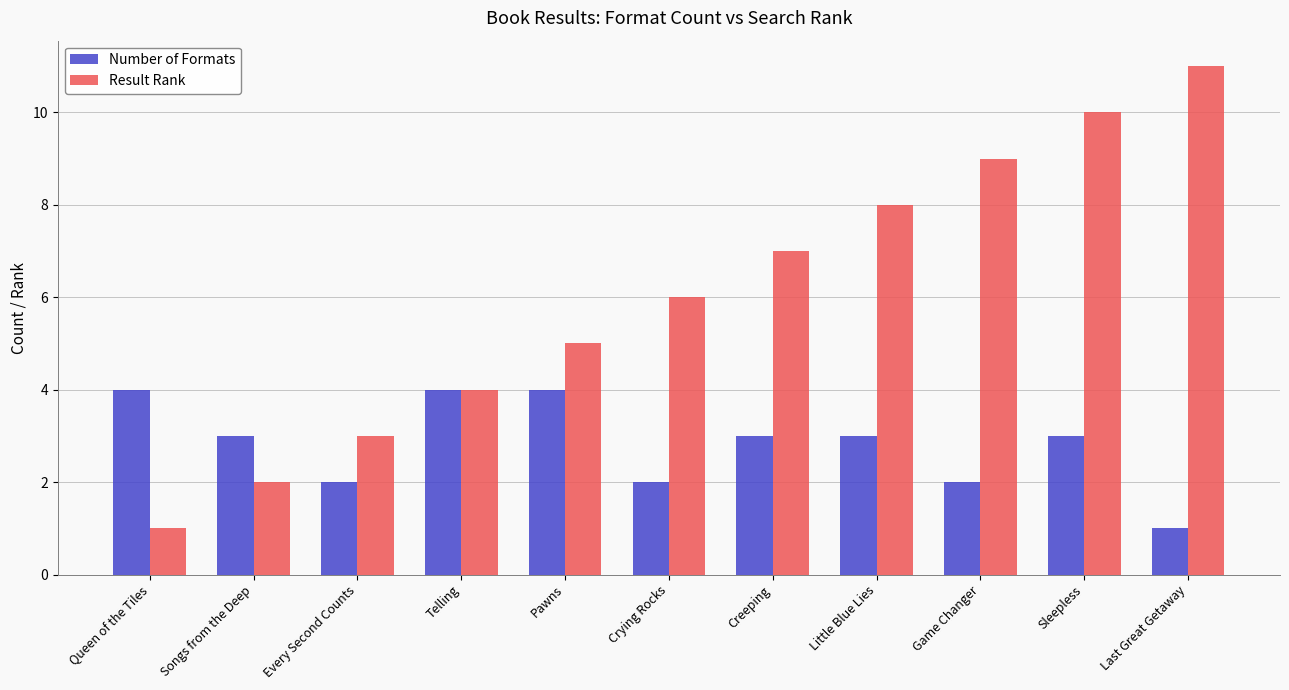

Is it true that Result Rank equals 2 at Songs from the Deep?

True